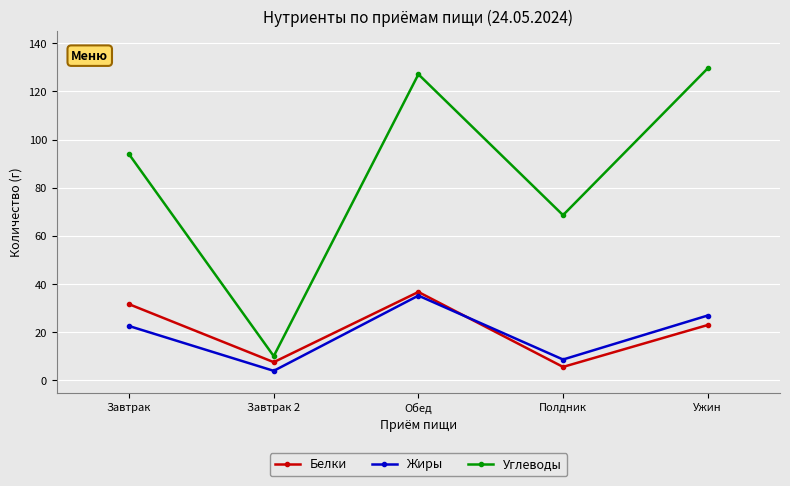

Which category has the lowest value across all series?

Завтрак 2